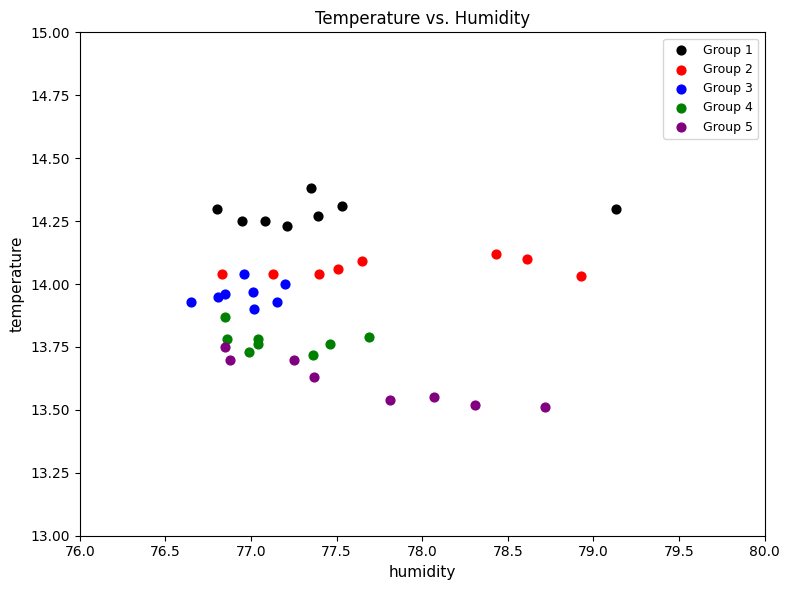

What are all the series names shown in the legend?

Group 1, Group 2, Group 3, Group 4, Group 5